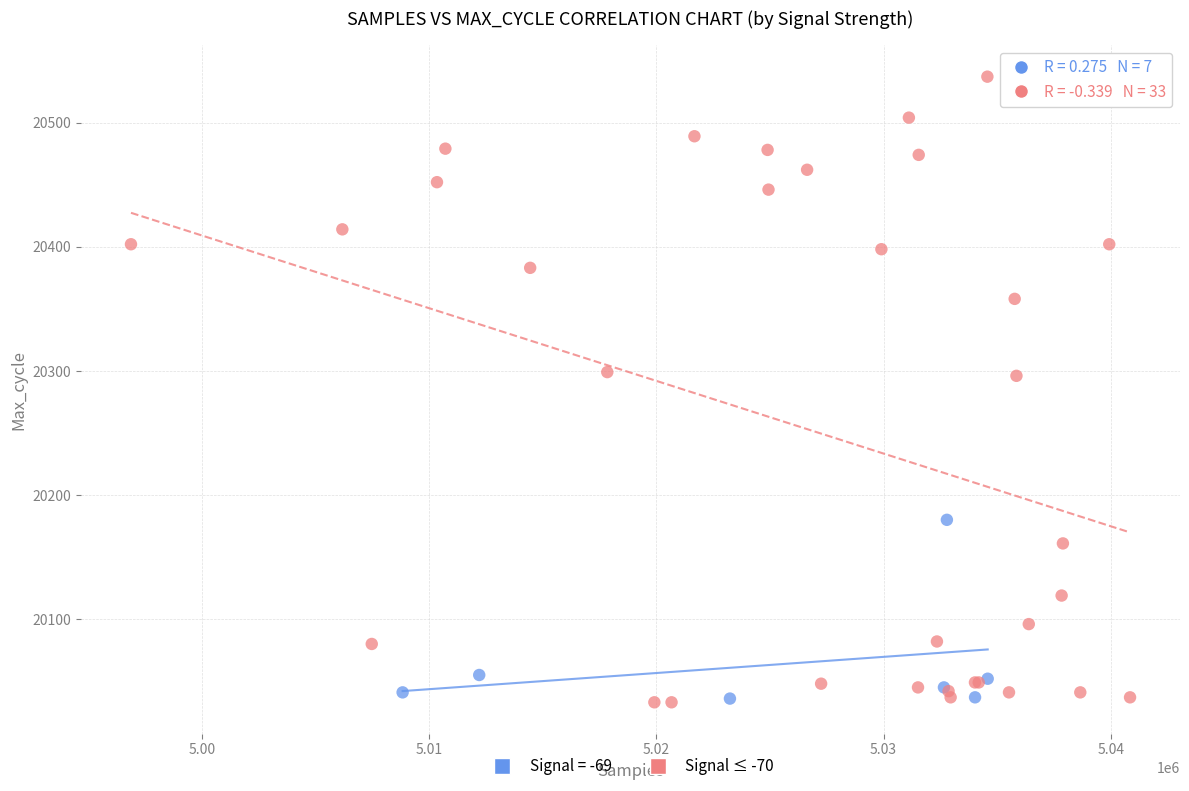

Which series has the widest spread of Y values?

Signal ≤ -70